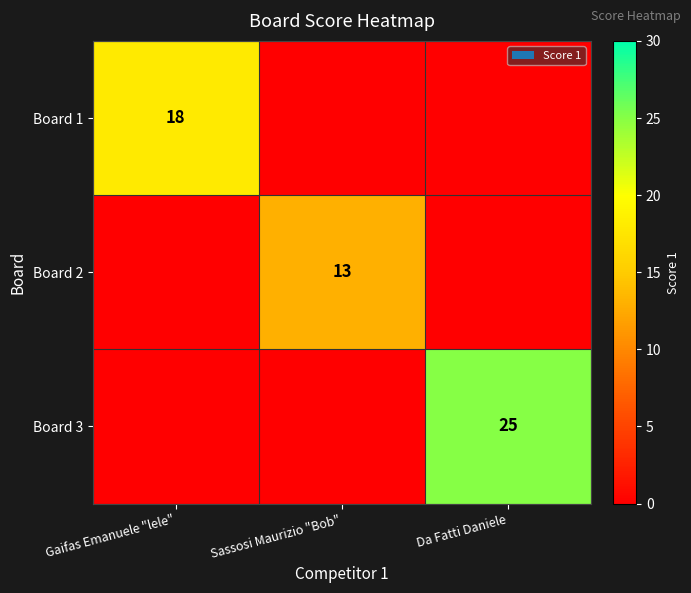

The Board 2 series shows 13 at Sassosi Maurizio "Bob". True or false?

True